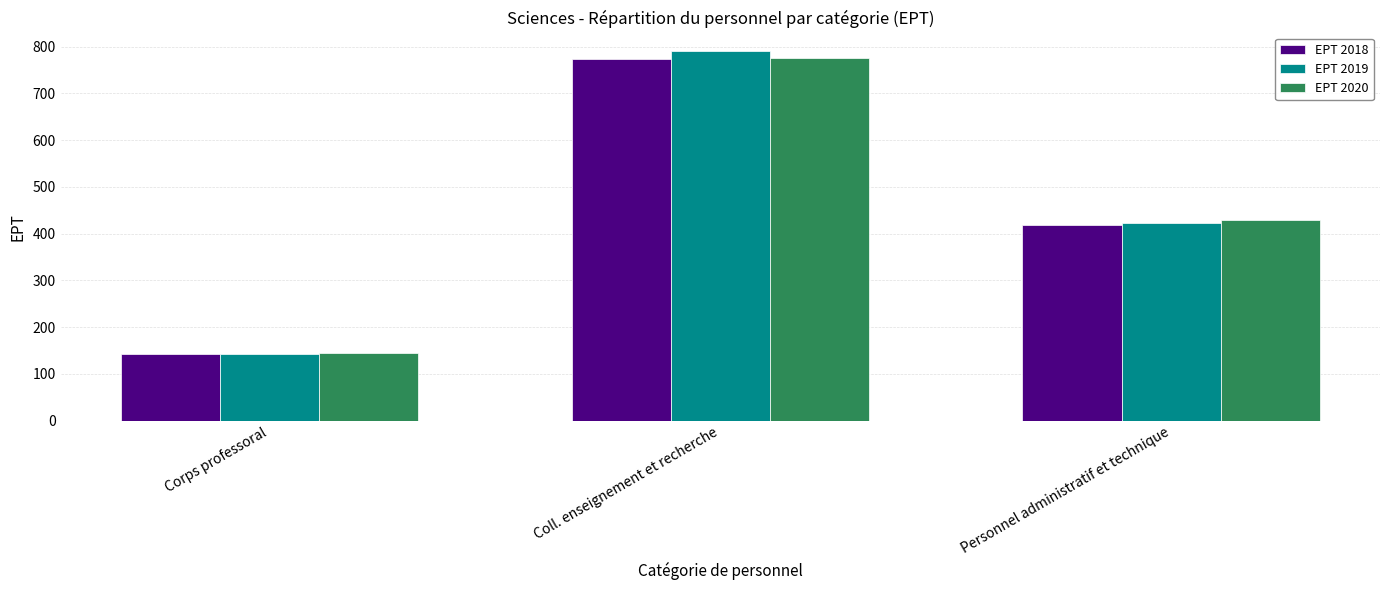

What is the label of the 3rd bar from the left?

Personnel administratif et technique